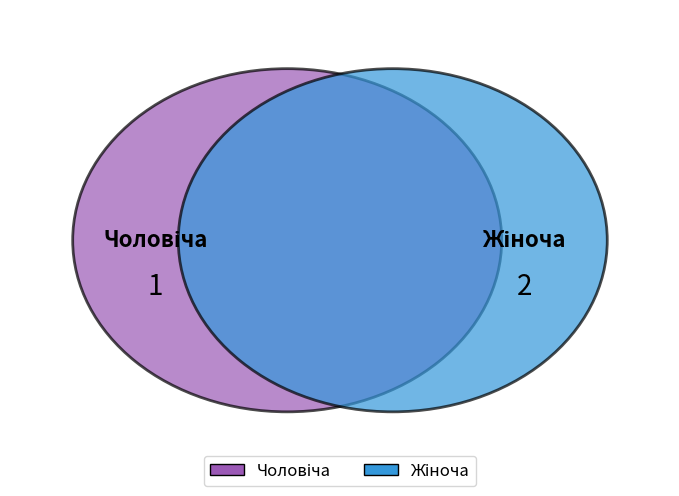

What percentage is NOT represented by Чоловіча?

66.7%